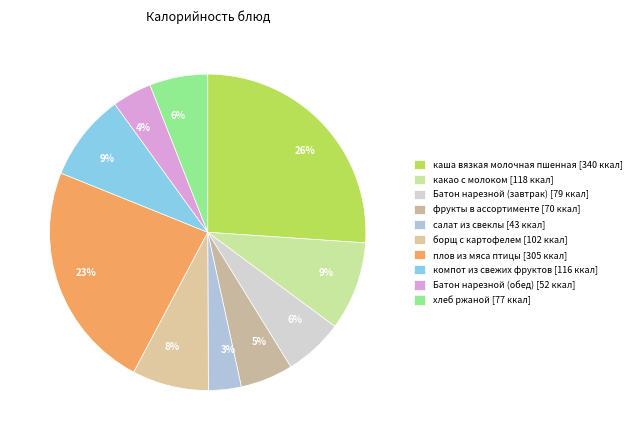

What is the change in value from борщ с картофелем to плов из мяса птицы?

+203.1